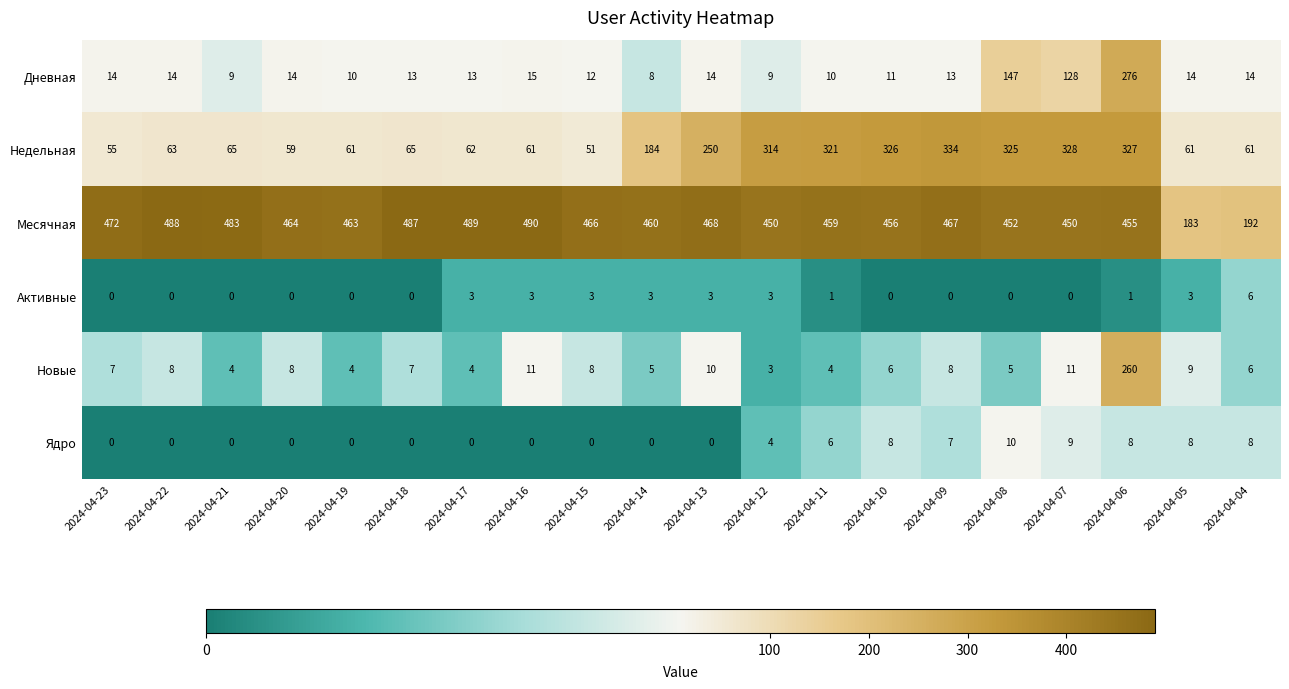

What is the sum of all Ядро values?

68